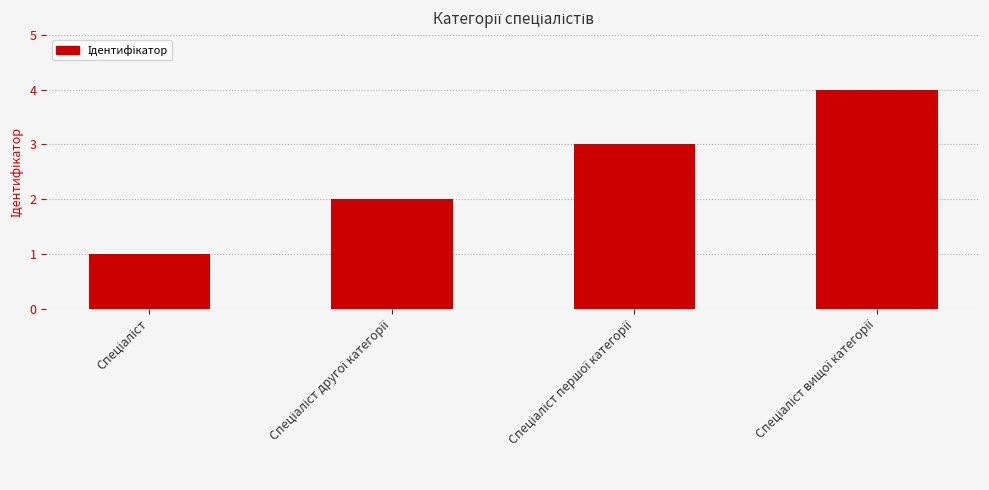

What is the maximum value shown in the chart?

4